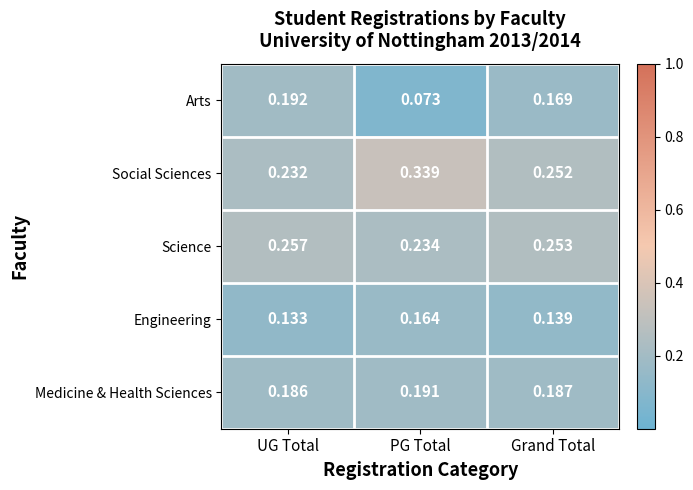

At which label is Medicine & Health Sciences closest to 0?

UG Total